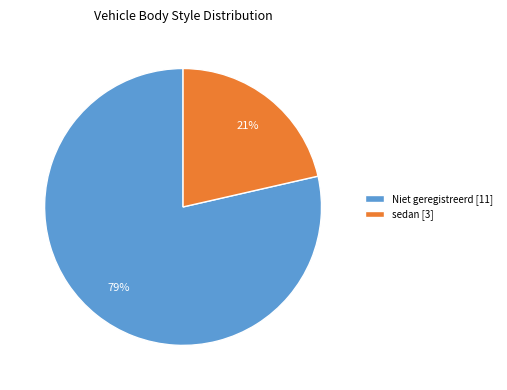

How many segments does this pie chart have?

2